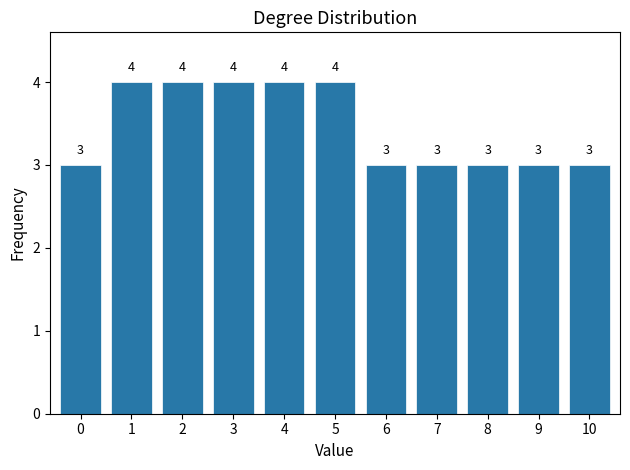

Reading left to right, list every bar in this chart as the range it spans on the x-axis followed by its height.

-0.5 to 0.5: 3
0.5 to 1.5: 4
1.5 to 2.5: 4
2.5 to 3.5: 4
3.5 to 4.5: 4
4.5 to 5.5: 4
5.5 to 6.5: 3
6.5 to 7.5: 3
7.5 to 8.5: 3
8.5 to 9.5: 3
9.5 to 10.5: 3